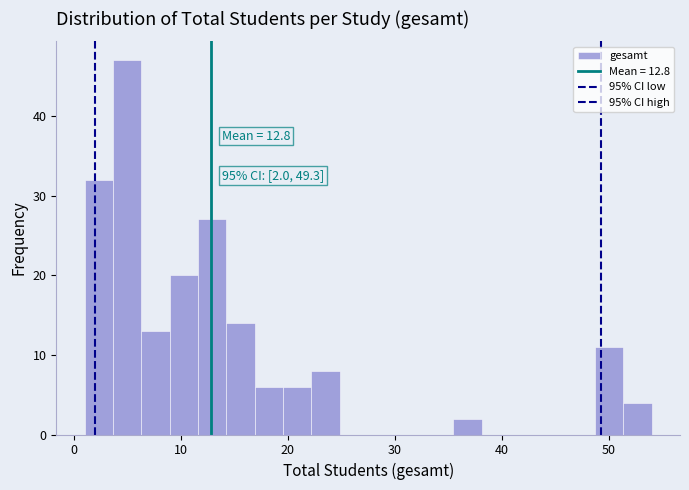

Around what value on the x-axis is the tallest bar? Give the approximate position of its centre, as read against the axis.

5